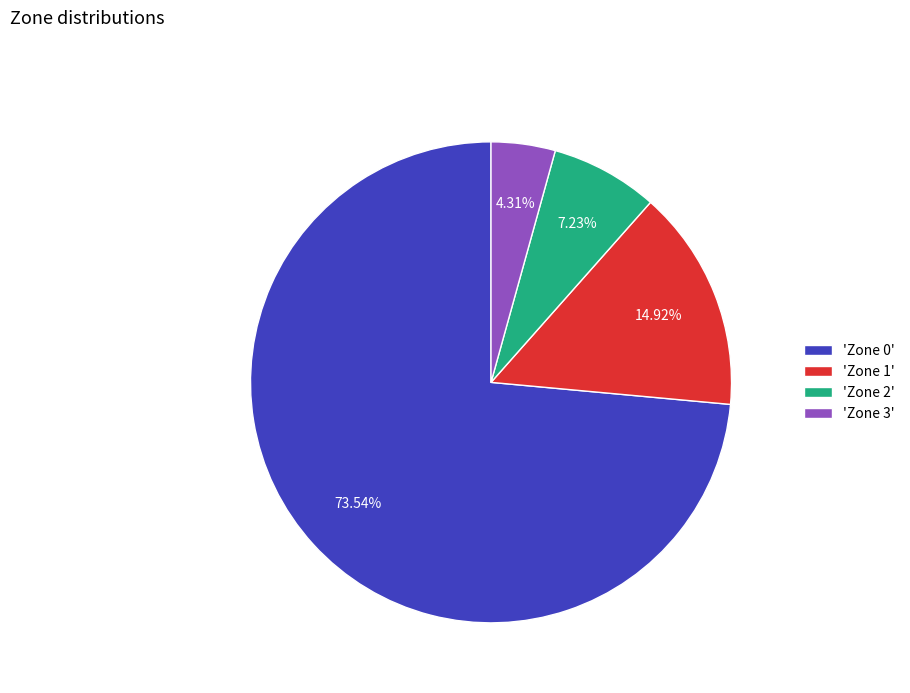

Between 'Zone 1' and 'Zone 2', which is larger?

'Zone 1'